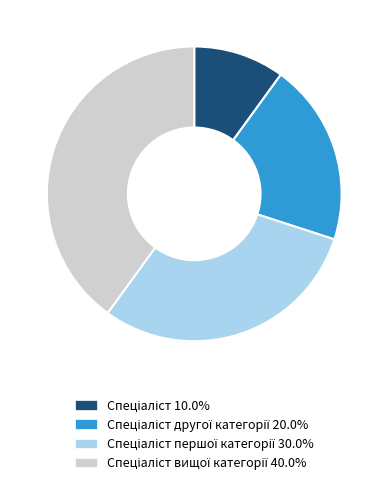

Does any single category account for the majority?

No